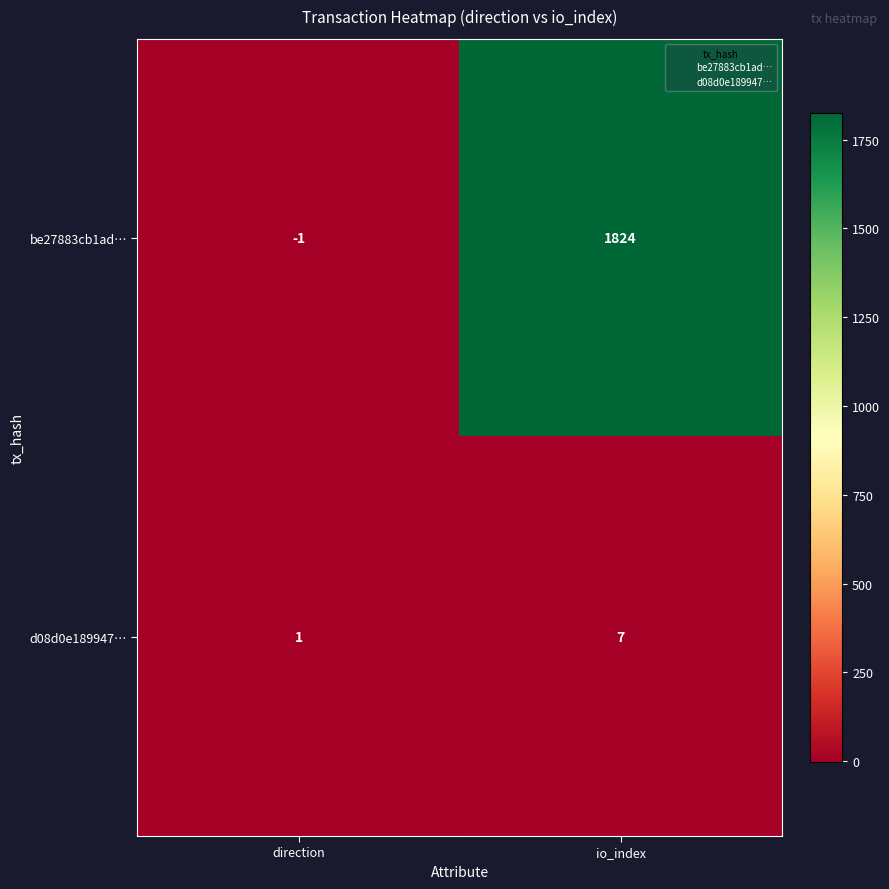

What is the difference between the maximum and minimum values in the d08d0e189947… series?

6